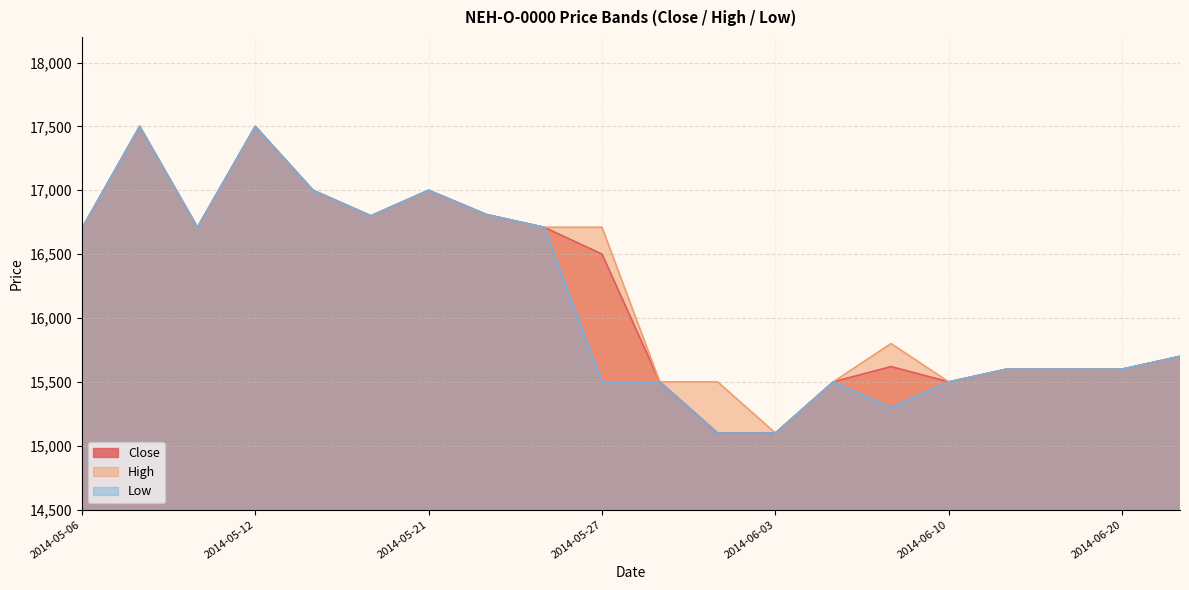

List the series in order of their peak value, highest first.

Close, High, Low